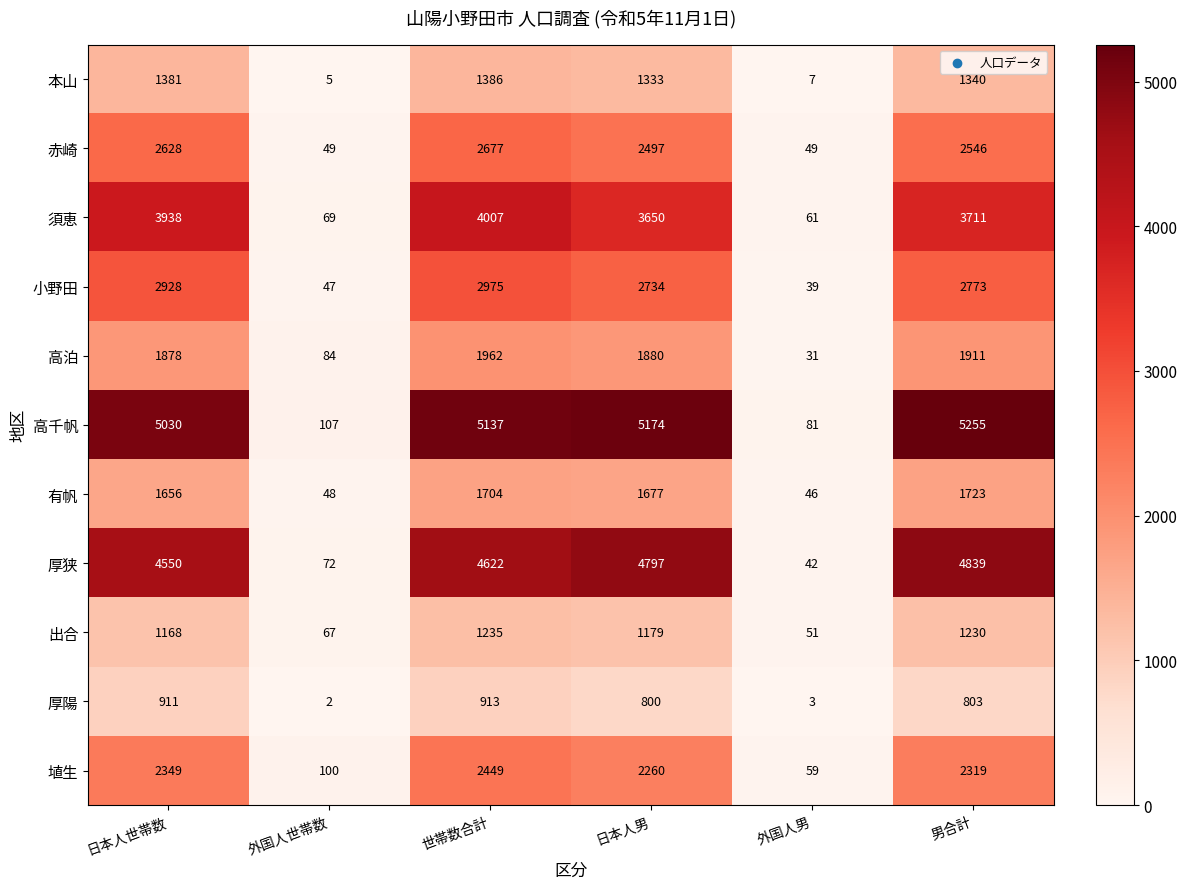

Which label corresponds to the largest value in the chart?

男合計